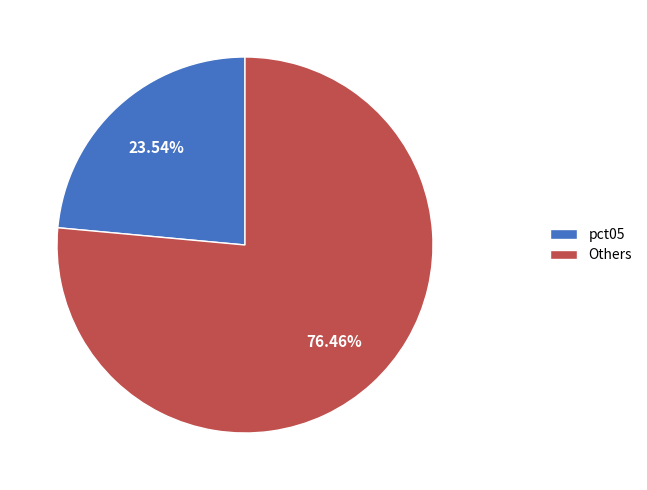

Is pct05 the majority of the pie?

No